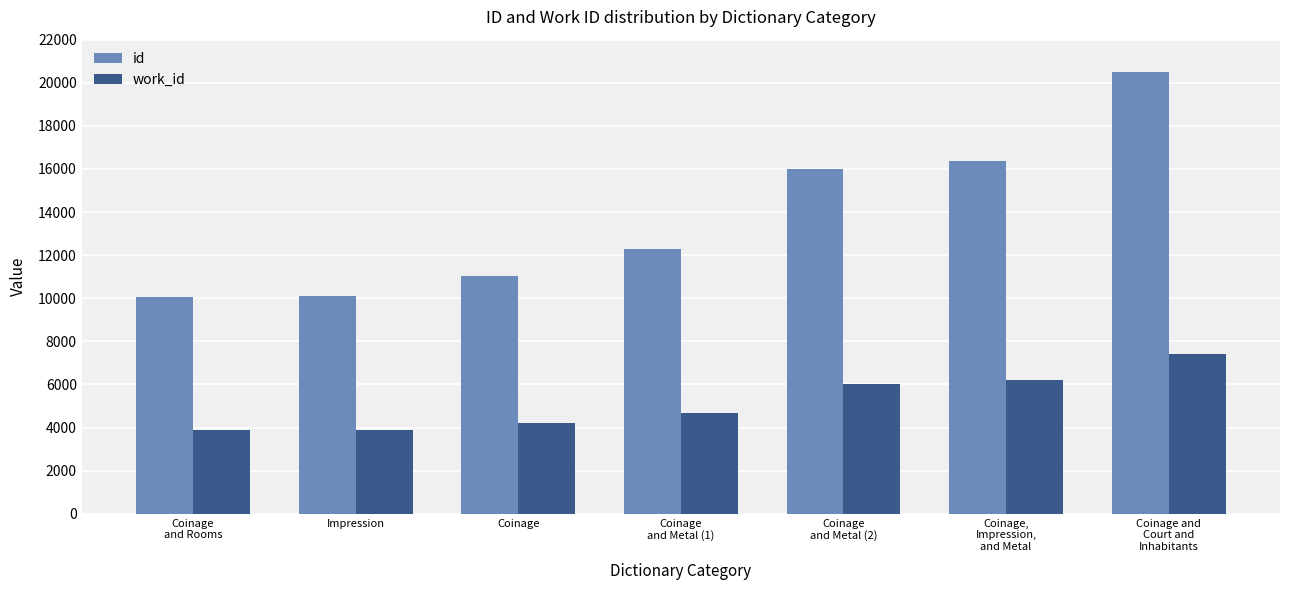

Rank the series by their maximum value, from lowest to highest.

work_id, id